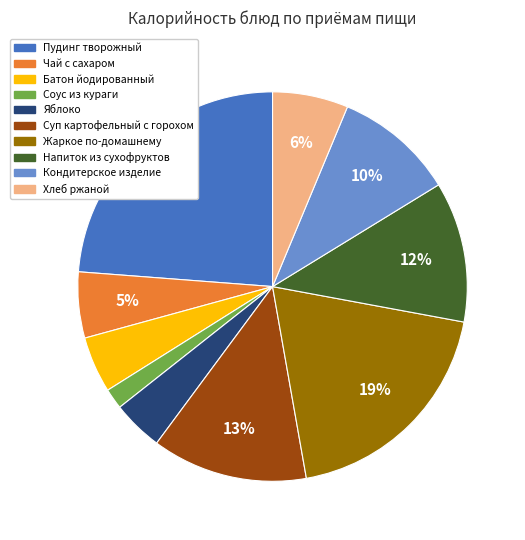

Do Батон йодированный and Напиток из сухофруктов together represent more than half of the pie?

No